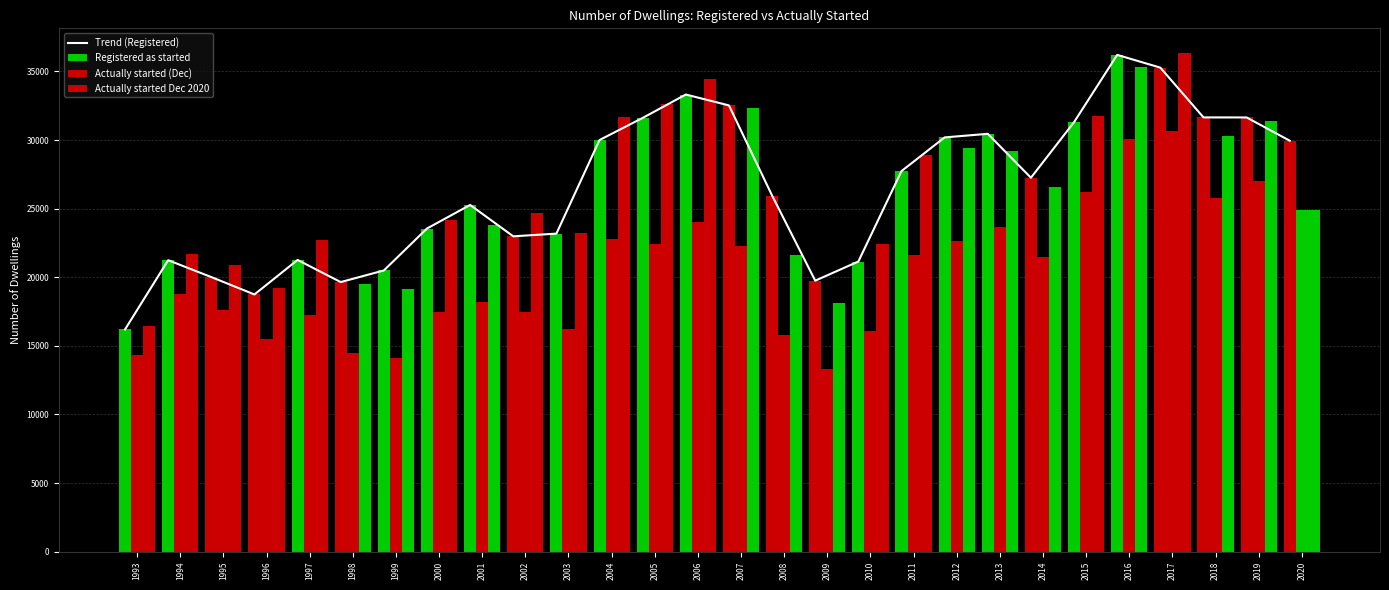

What is the total value across all series at 2014?

102545